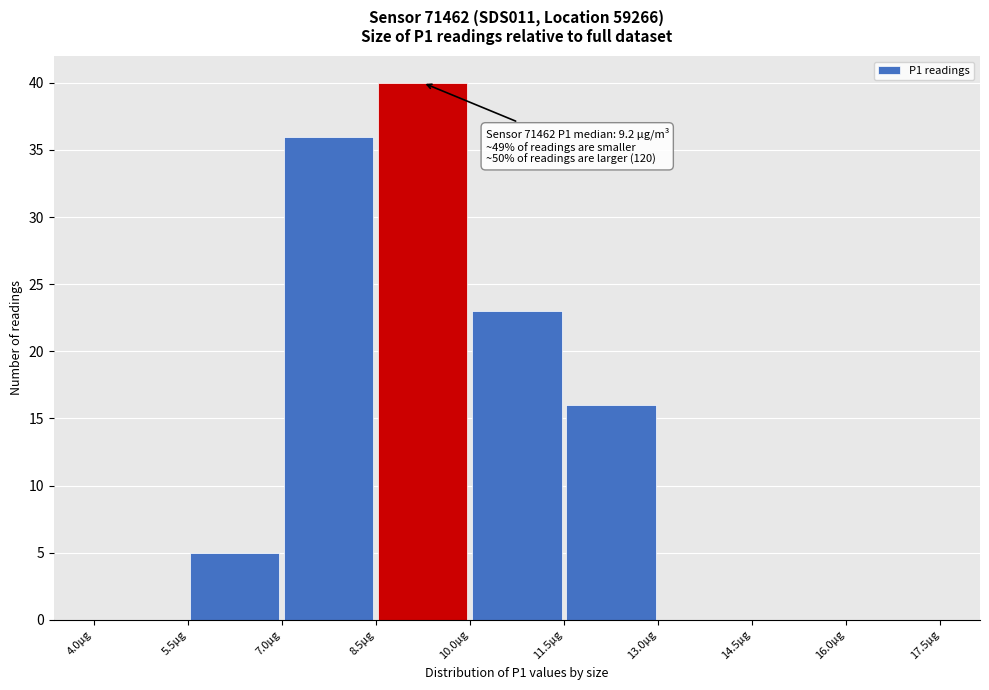

Which range on the x-axis has the tallest bar?

8.5 to 10.0